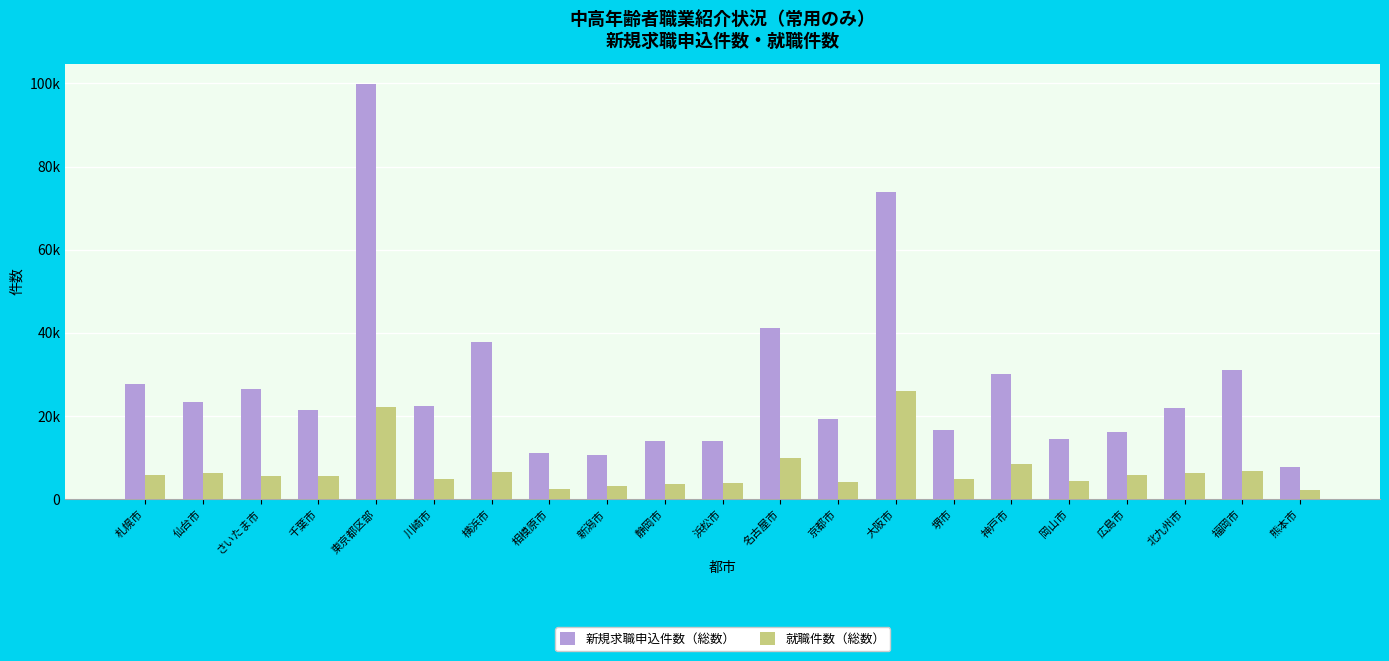

What is the label of the 13th bar from the left?

京都市